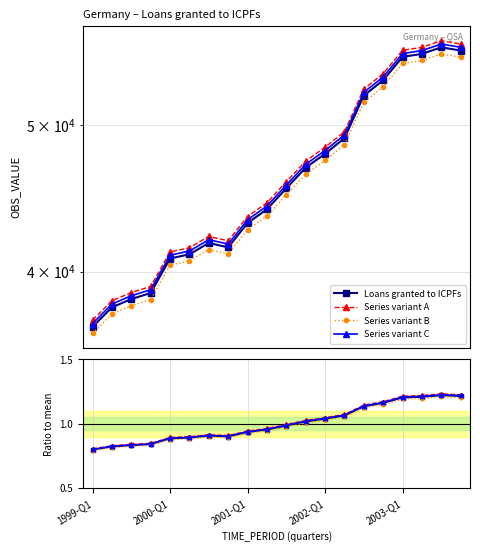

Which series has the largest range (max minus min)?

Series variant A